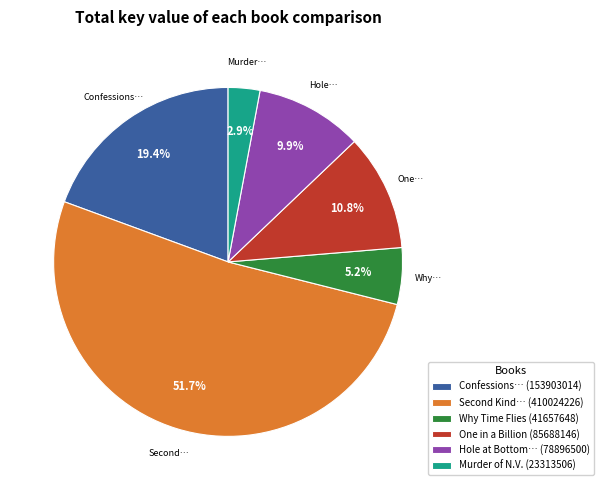

Rank the categories by value from lowest to highest.

Murder of N.V. (23313506), Why Time Flies (41657648), Hole at Bottom… (78896500), One in a Billion (85688146), Confessions… (153903014), Second Kind… (410024226)